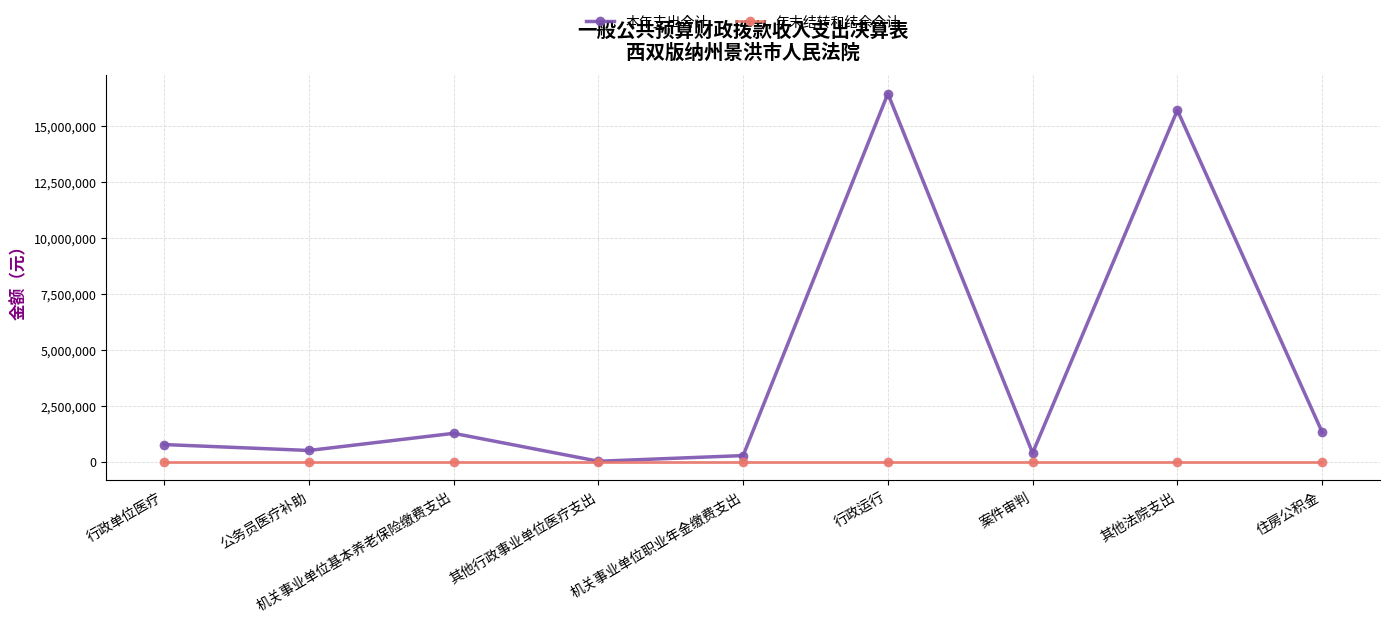

Which category has the highest value in the 本年支出合计 series?

行政运行